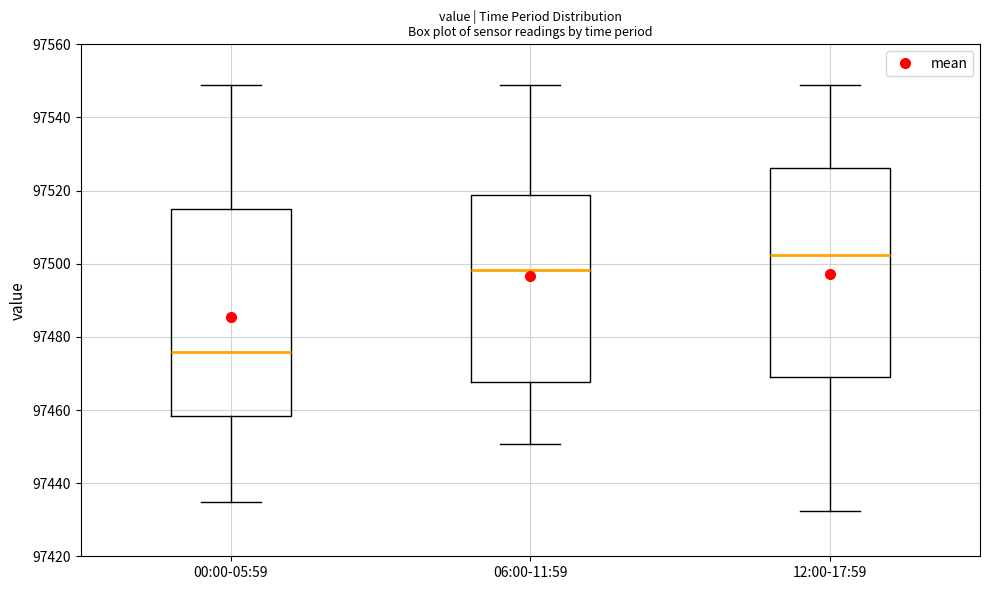

Reading left to right, transcribe this box plot: for each box, give where its median line is, the range the box spans, and where its two whiskers end, as read against the y-axis. The values are not printed on the chart, so give them approximately, as read against the axis.

00:00-05:59: median 97476, box 97458 to 97514, whiskers 97434 to 97548
06:00-11:59: median 97498, box 97468 to 97518, whiskers 97450 to 97548
12:00-17:59: median 97502, box 97468 to 97526, whiskers 97432 to 97548